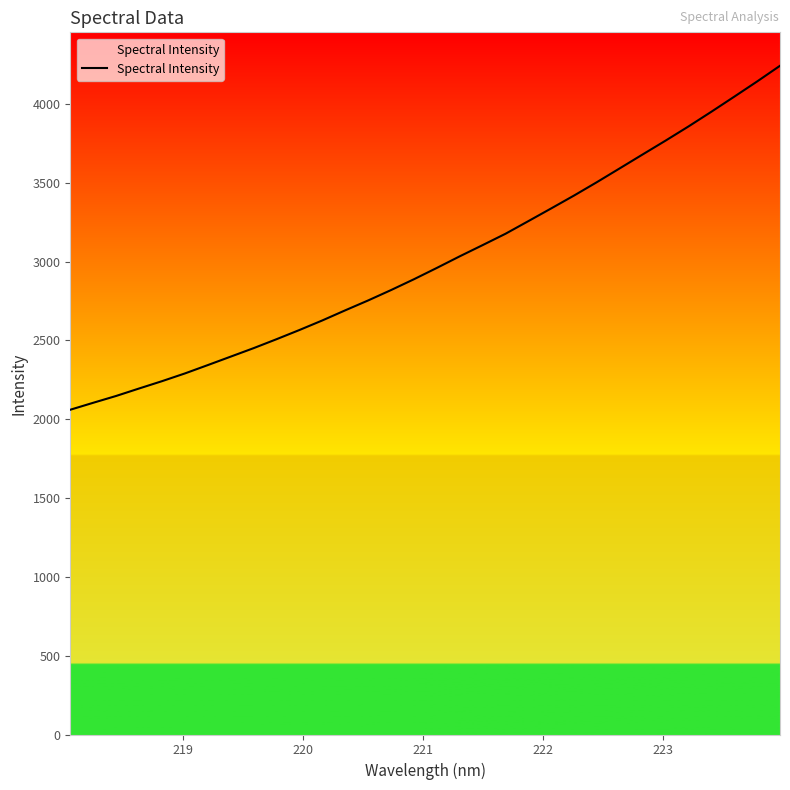

What is the difference between the maximum and minimum values?

2182.2